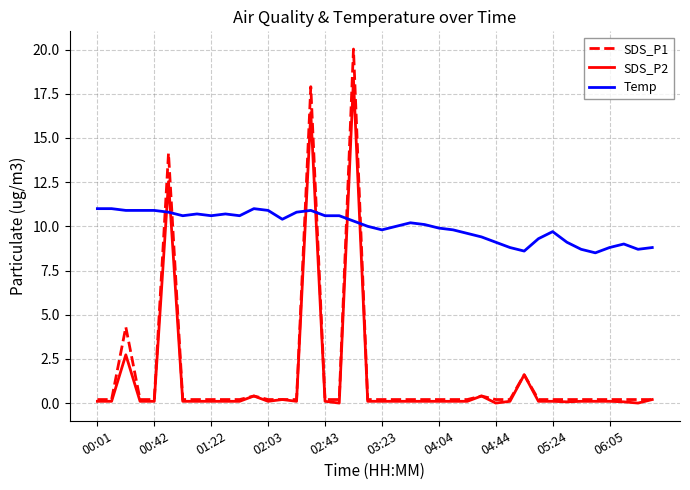

True or false: Temp and SDS_P2 cross at least once.

True